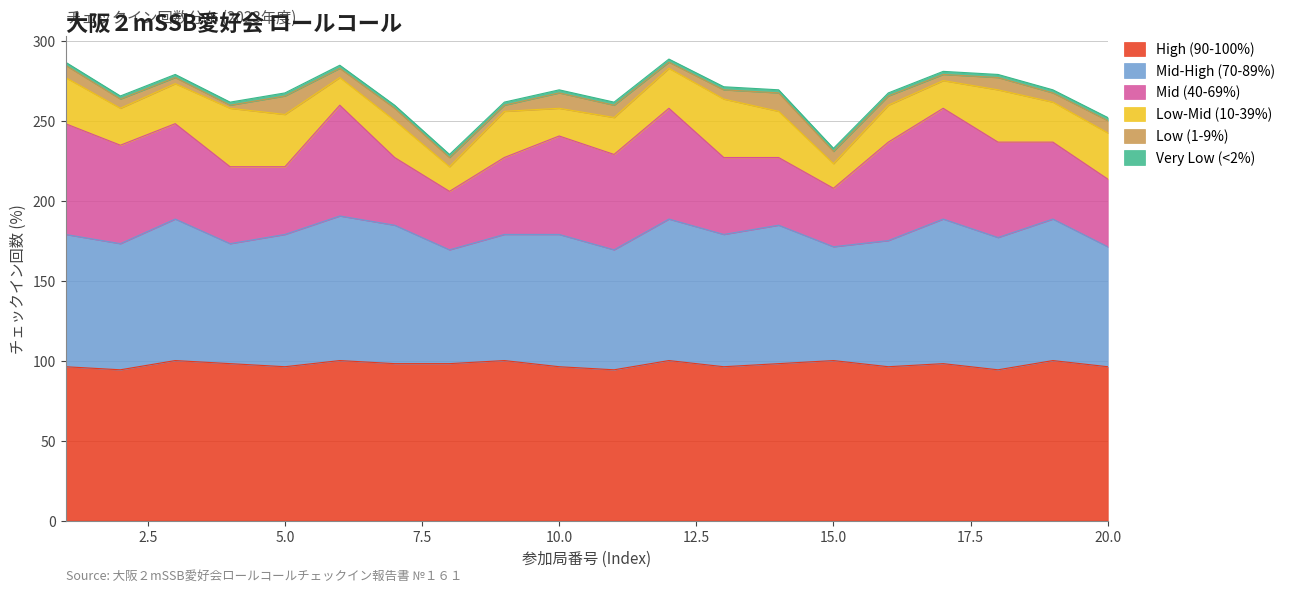

How many values in the Mid (40-69%) series exceed 59?

10